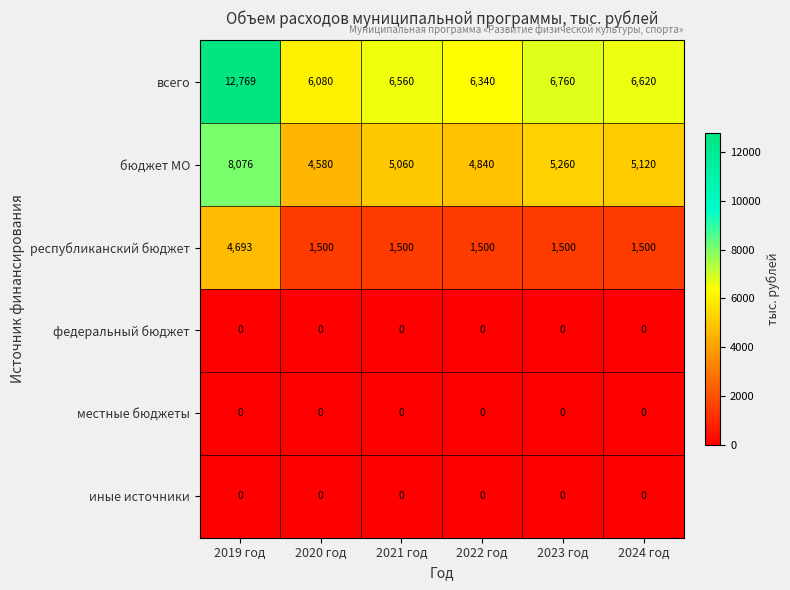

The всего series shows 3821 at 2020 год. True or false?

False